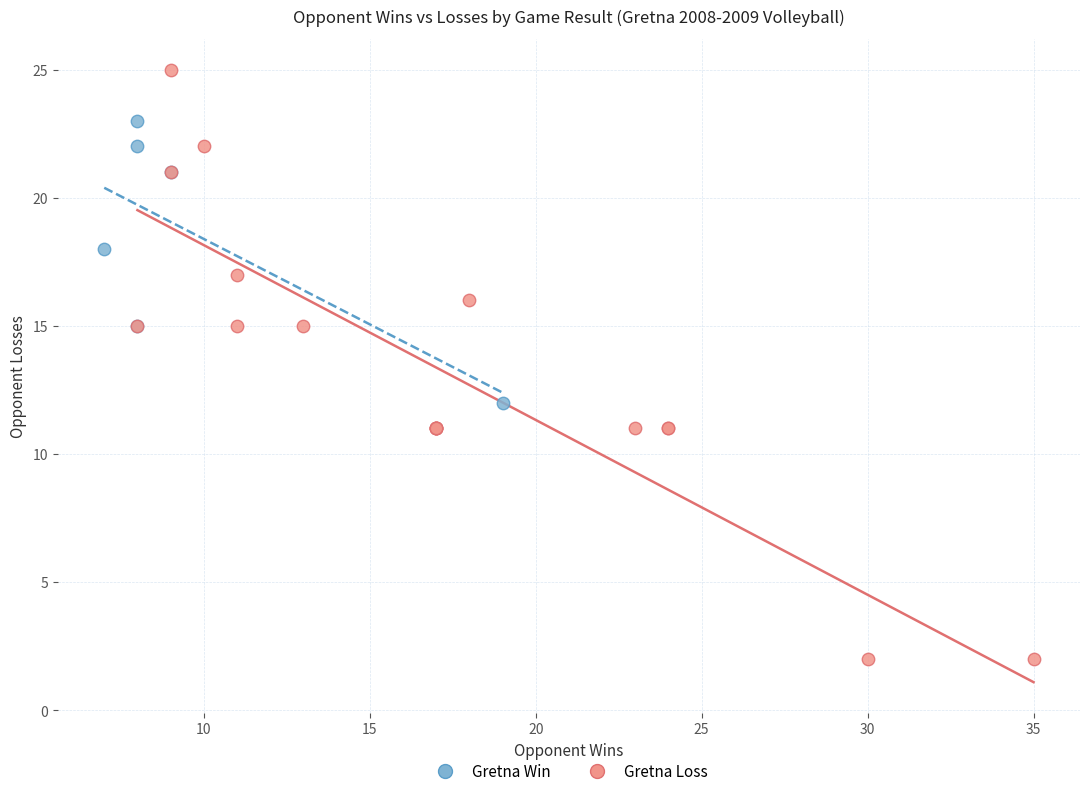

Which series reaches the maximum Y coordinate?

Gretna Loss